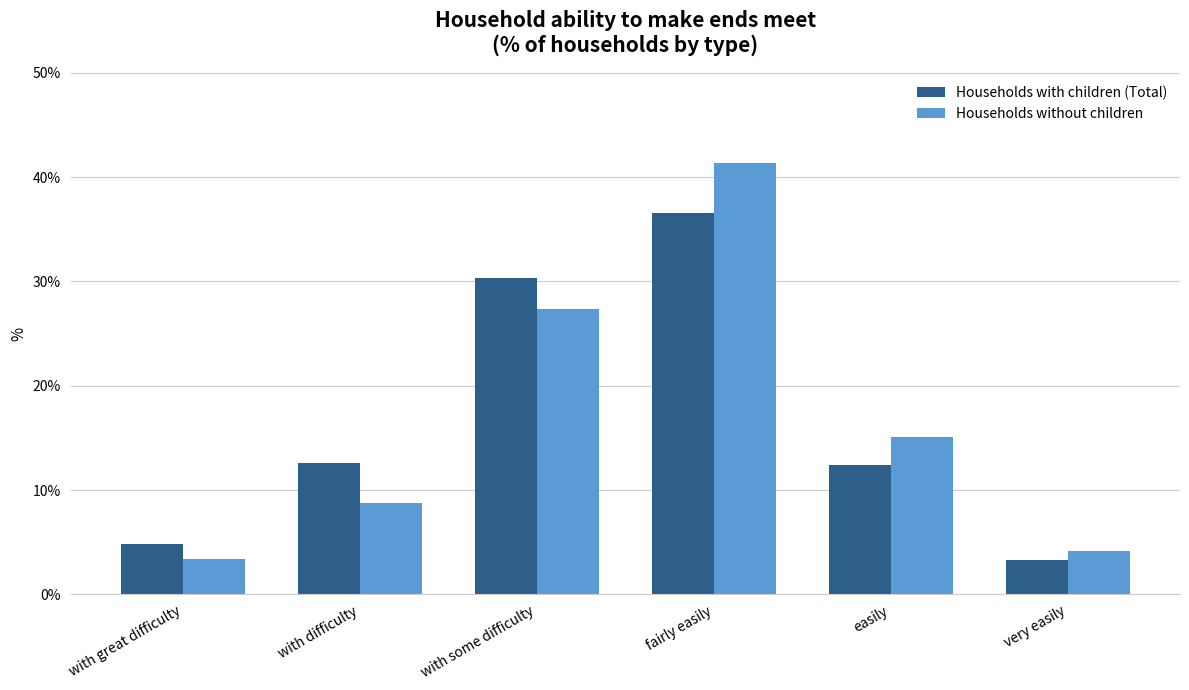

What is the total value across all series at easily?

27.5